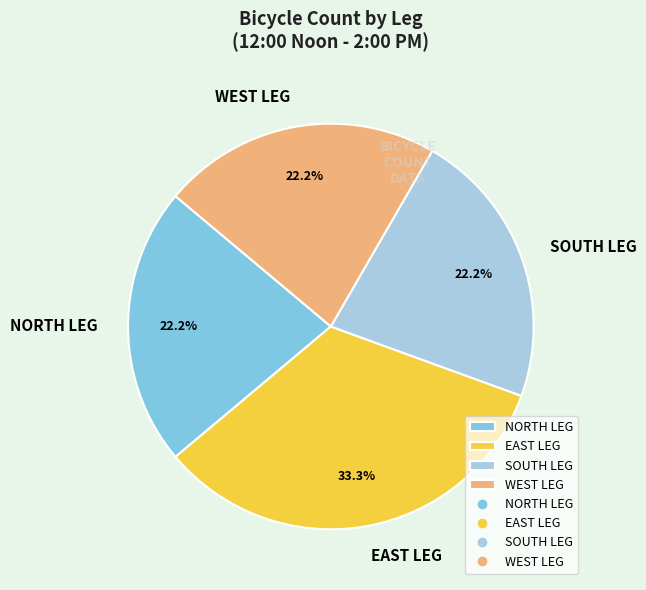

Approximately how many times larger is the value at EAST LEG compared to NORTH LEG?

1.5